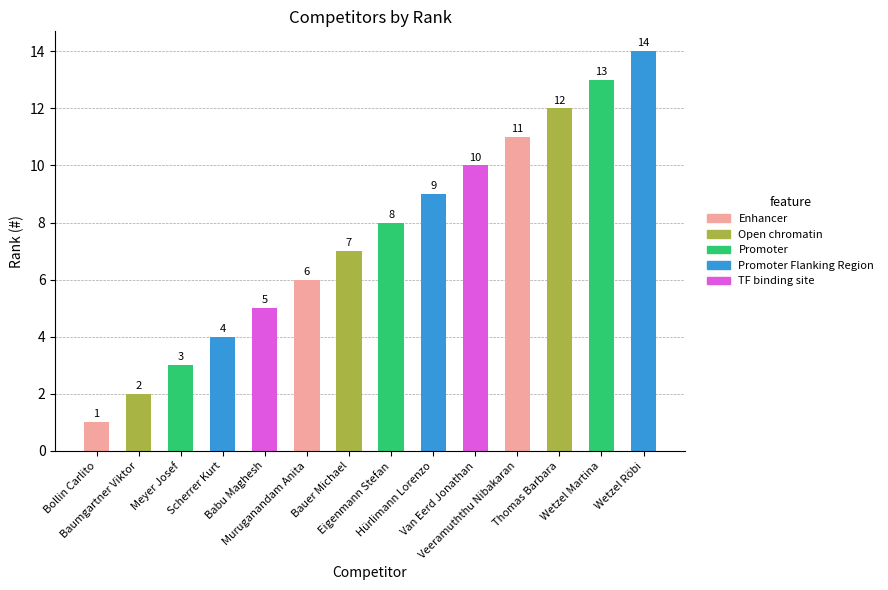

Are the bars grouped side by side (vs. stacked)?

No